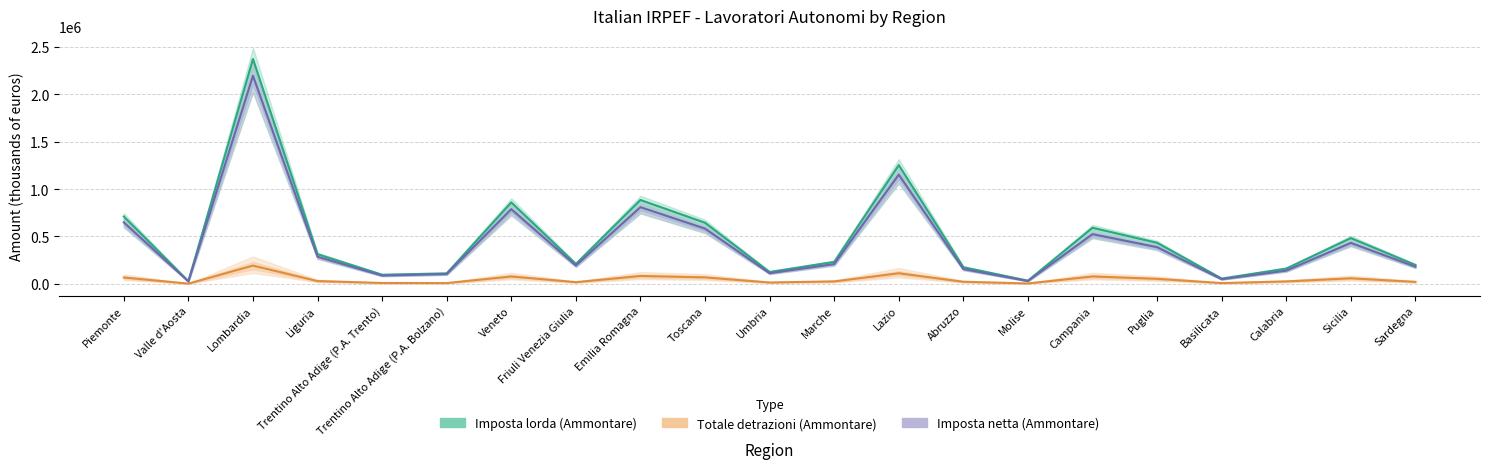

What is the greatest value displayed?

2372588